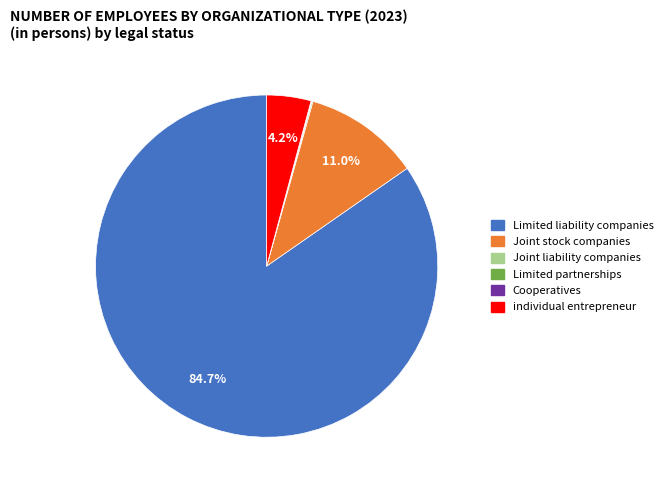

True or false: Limited liability companies accounts for 80% of the total.

False